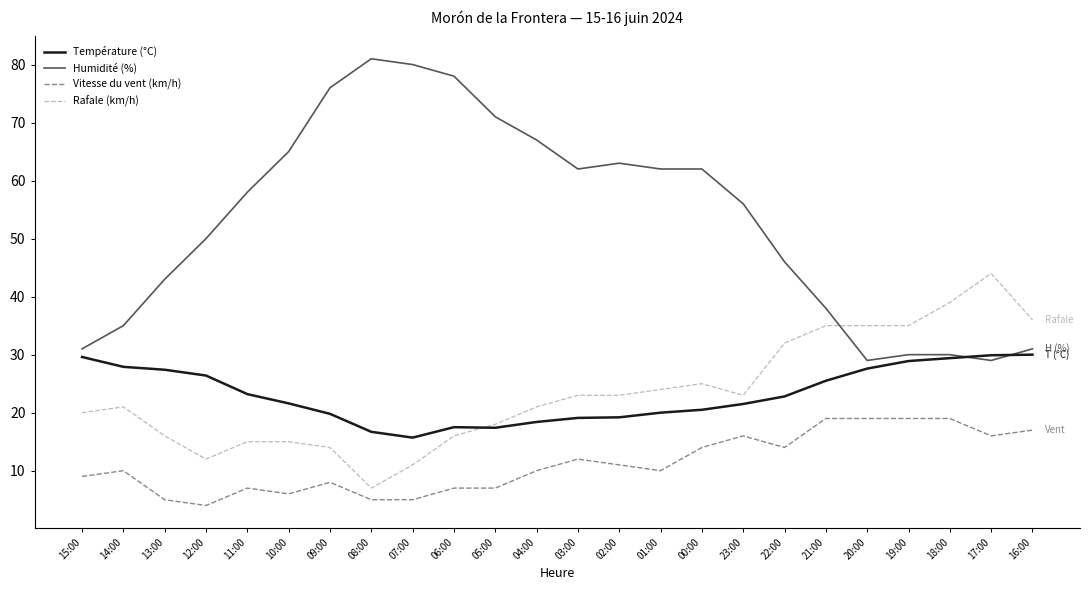

Between 10:00 and 06:00, which series saw the biggest shift?

Humidité (%)